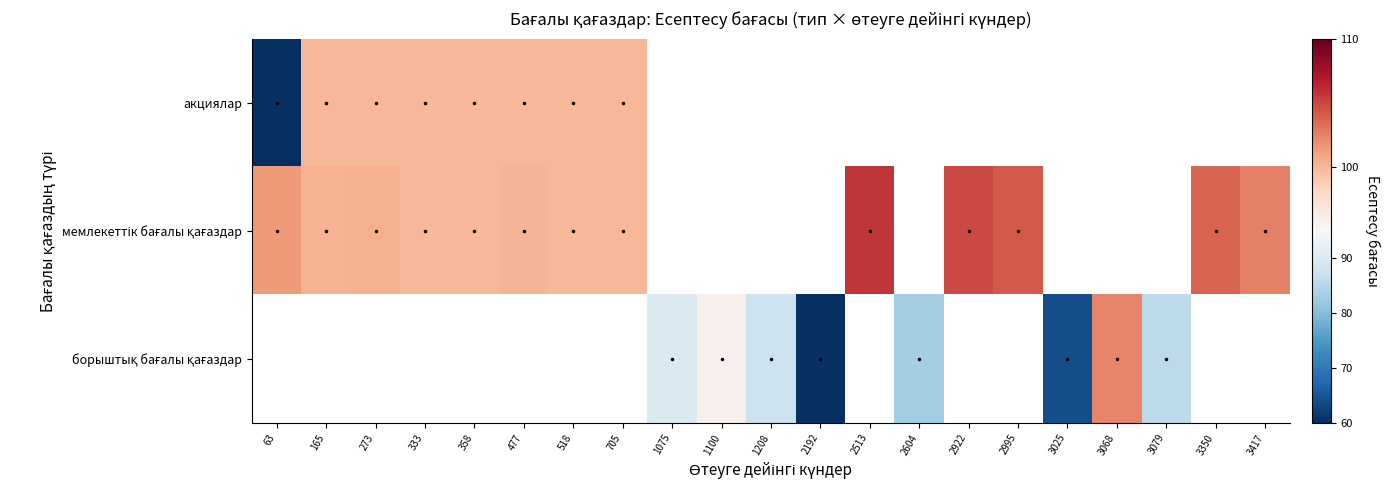

How many values in мемлекеттік бағалы қағаздар are above zero?

13